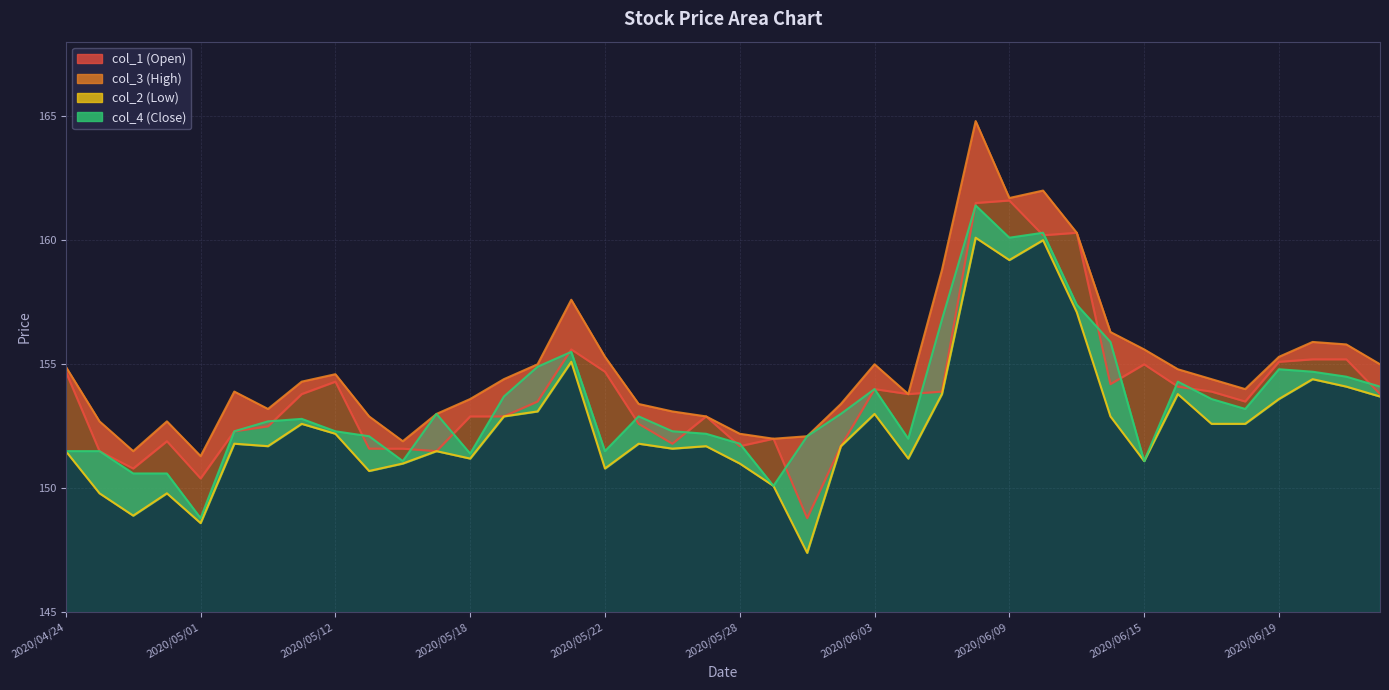

True or false: col_2 line and col_1 line cross at least once.

False